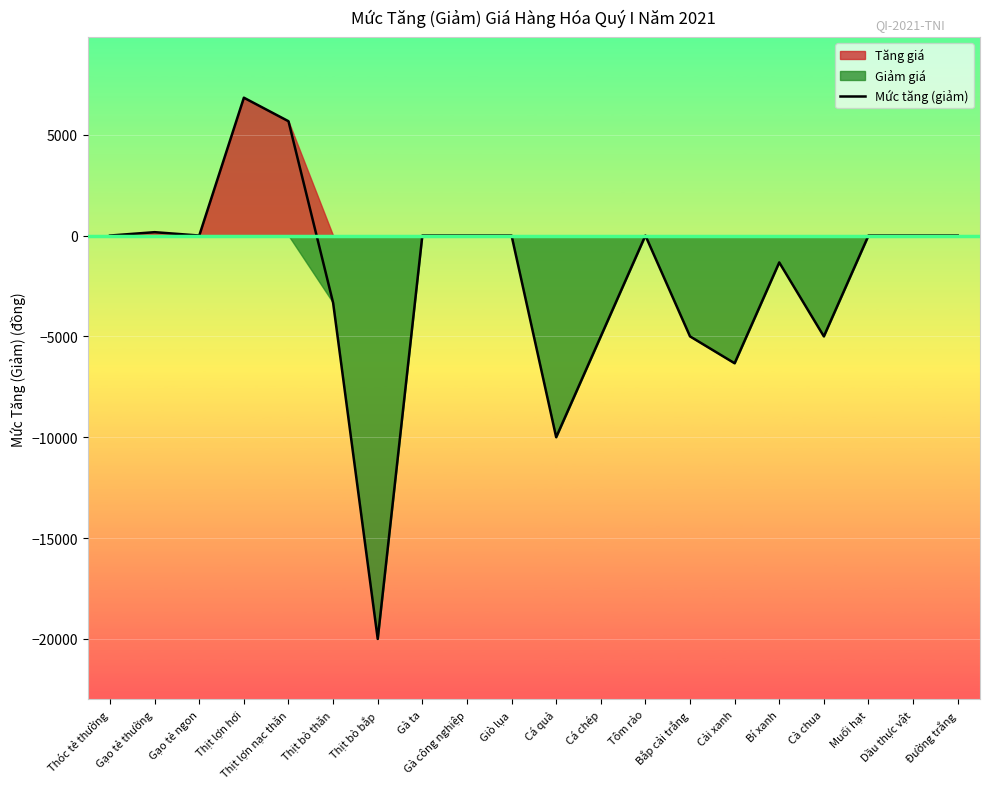

What is the greatest value displayed?

6833.3